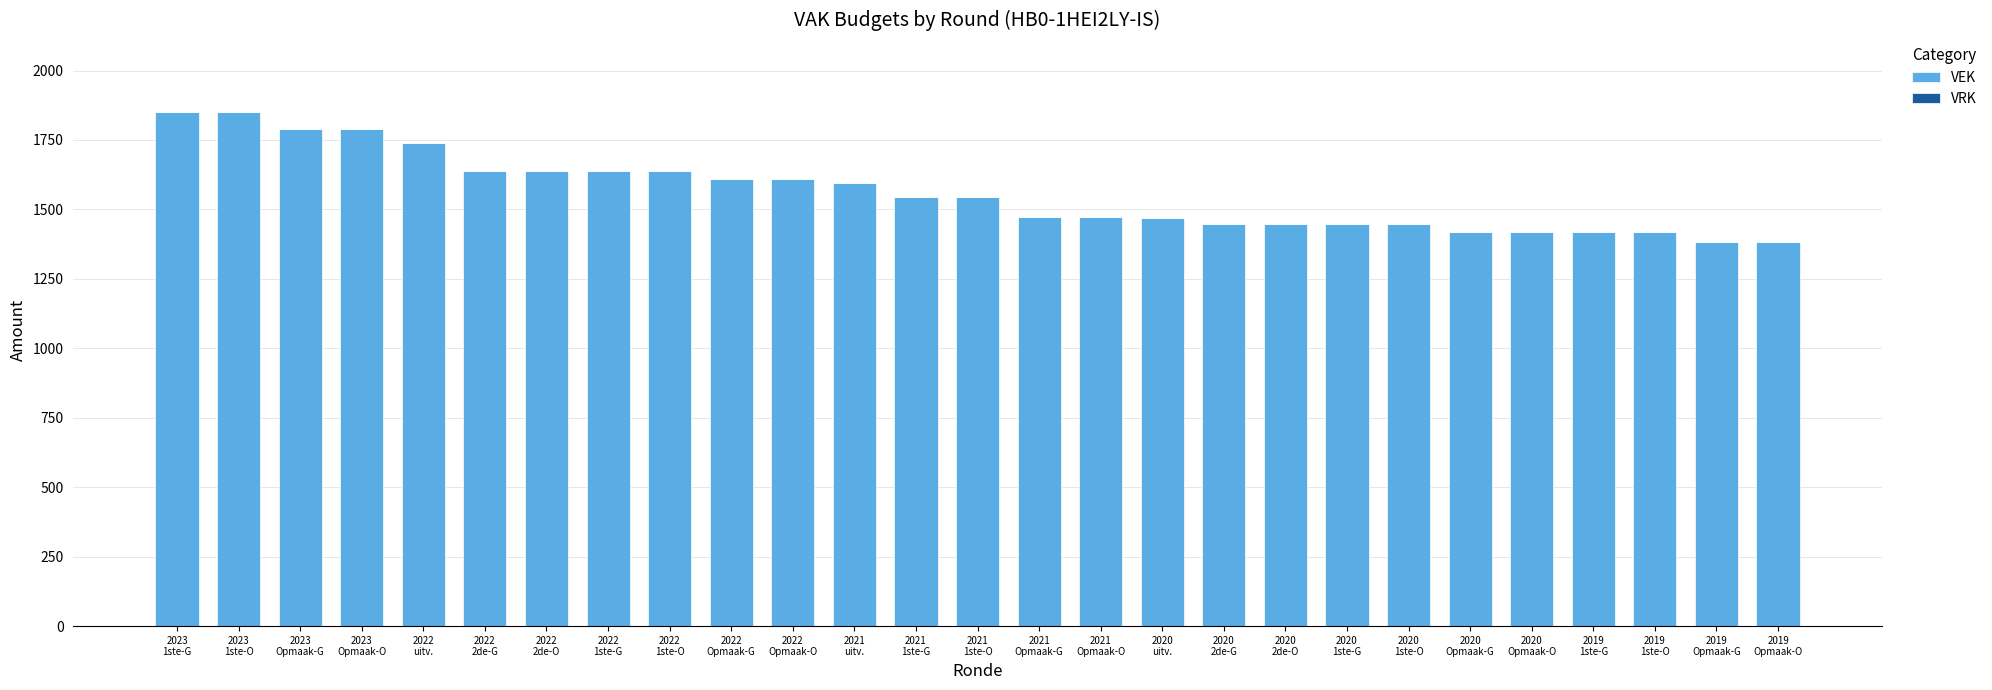

How many bars are there in total?

27